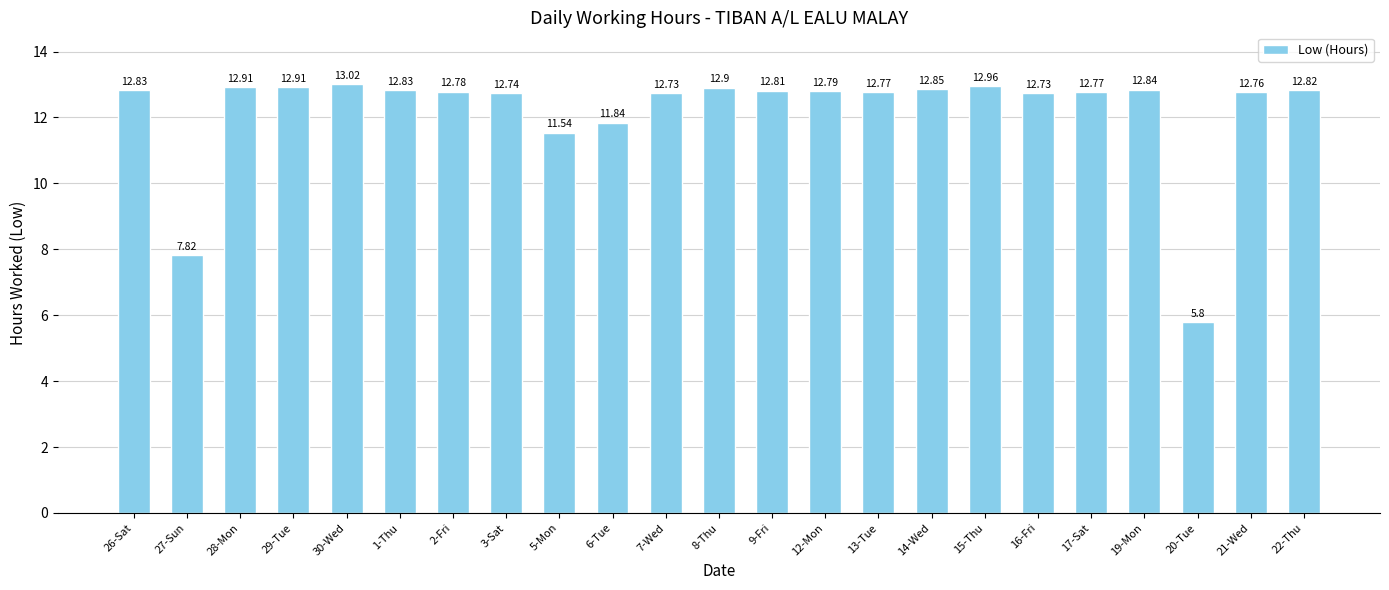

Which has a higher value, 9-Fri or 26-Sat?

26-Sat